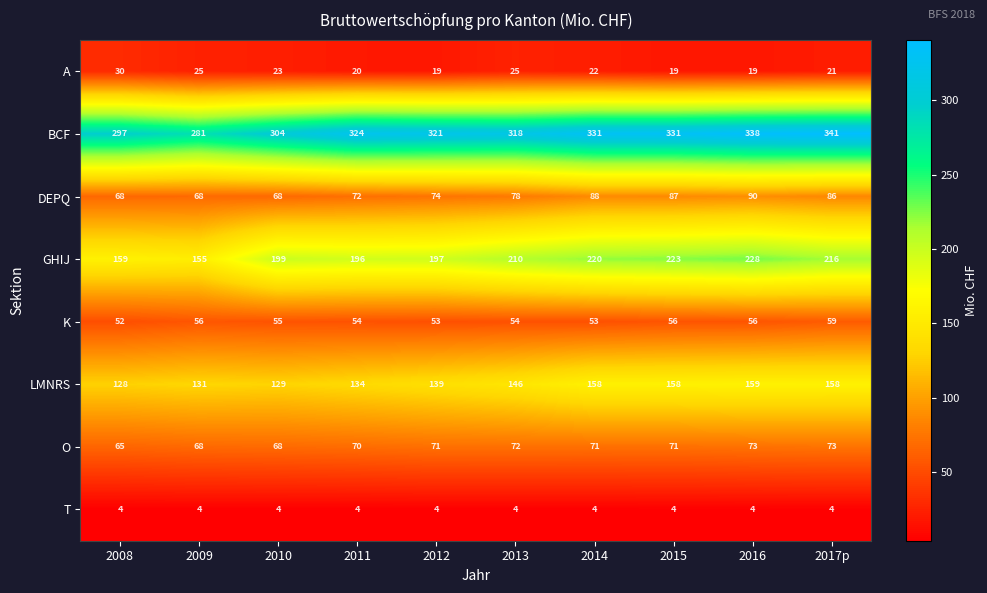

How many data points does each series have?

10